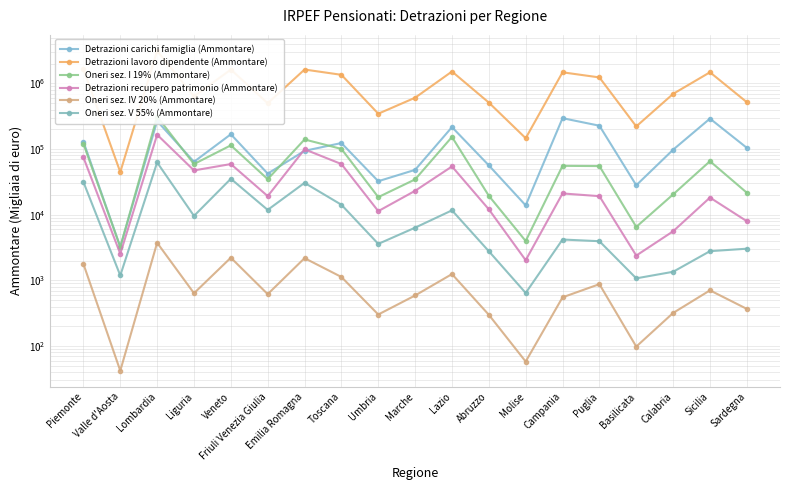

How many series are shown in this chart?

6